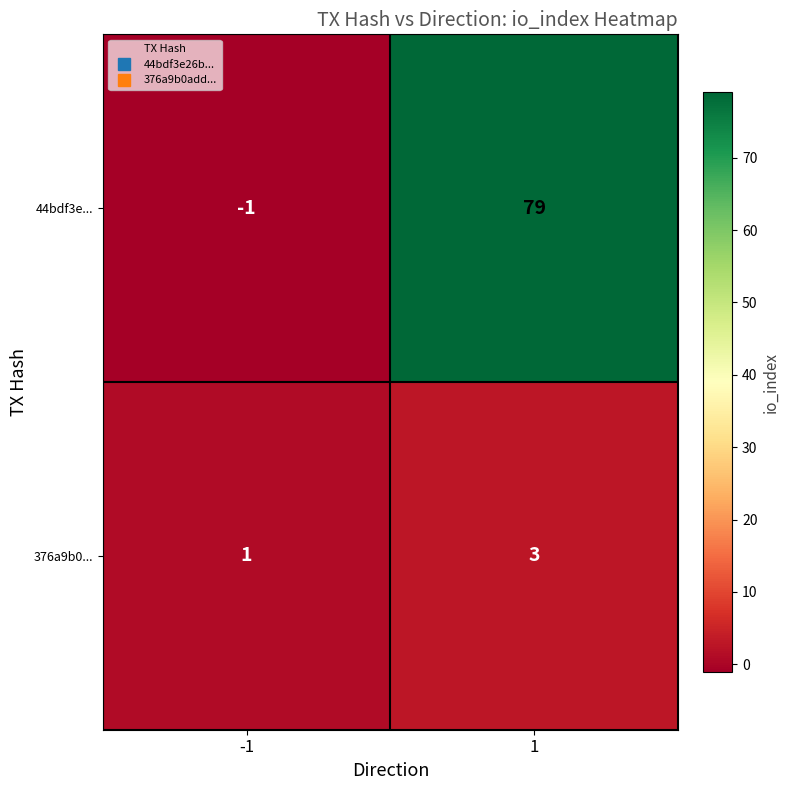

What is the difference between the 44bdf3e... values at 1 and -1?

80